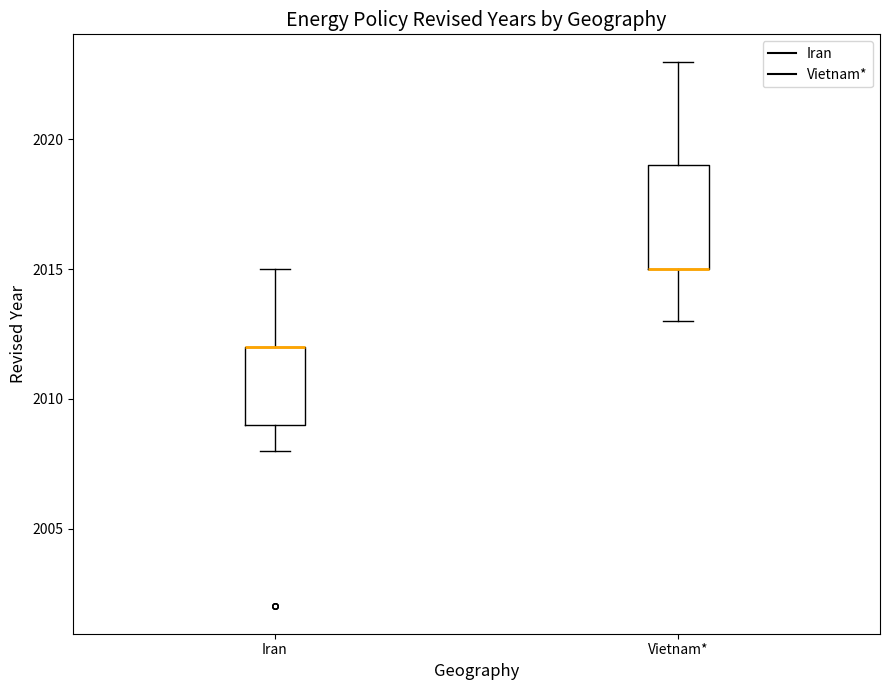

Where is the upper edge of the box for Iran on the y-axis? The values are not printed on the chart, so give them approximately, as read against the axis.

2012